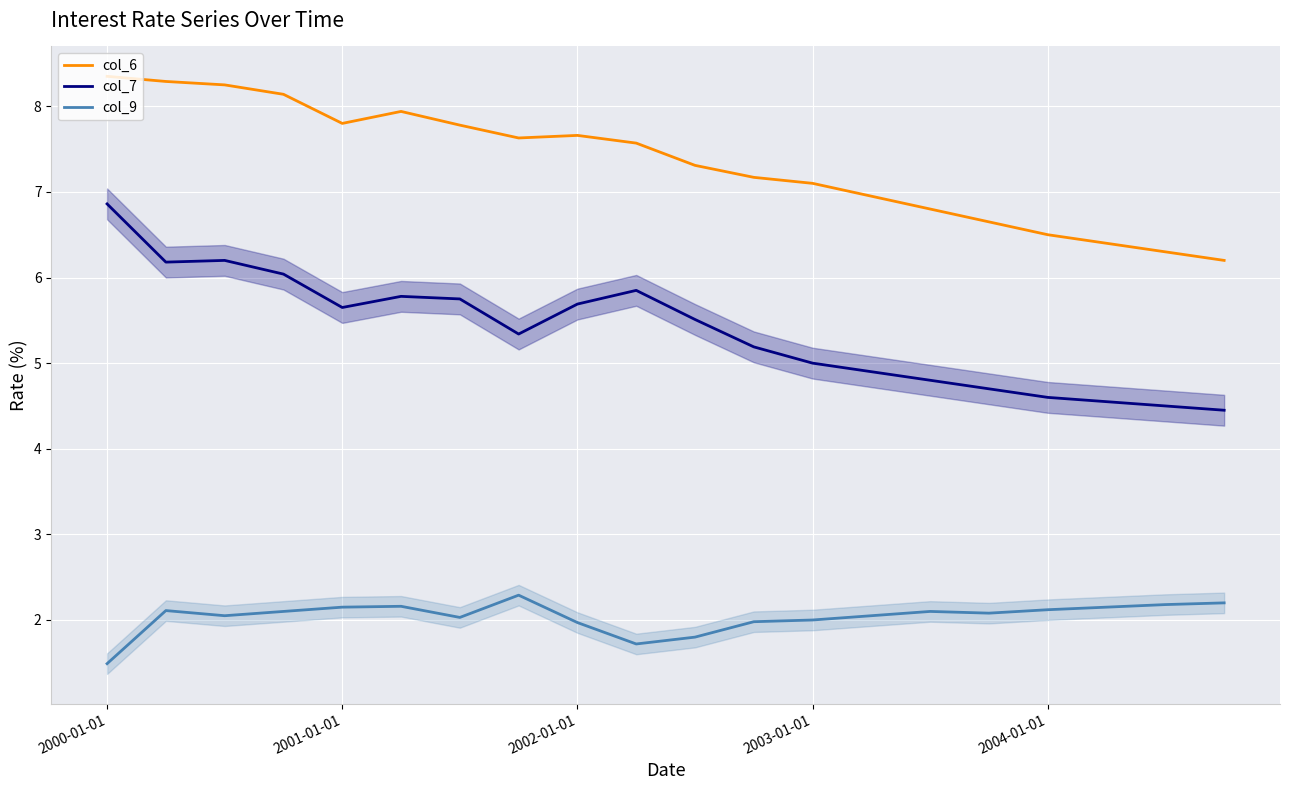

At 2004-01-01, list the series in order from largest to smallest.

col_6, col_7, col_9